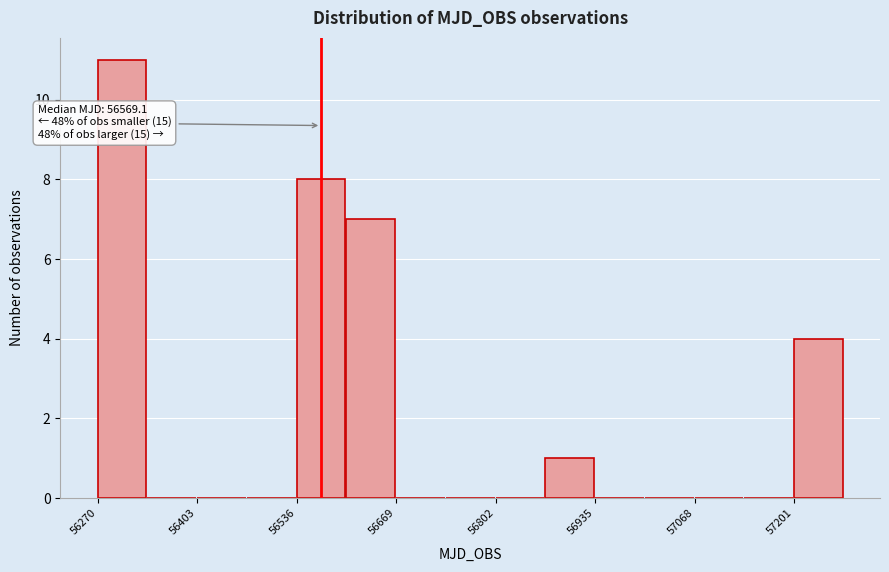

Around what value on the x-axis is the tallest bar? Give the approximate position of its centre, as read against the axis.

56300